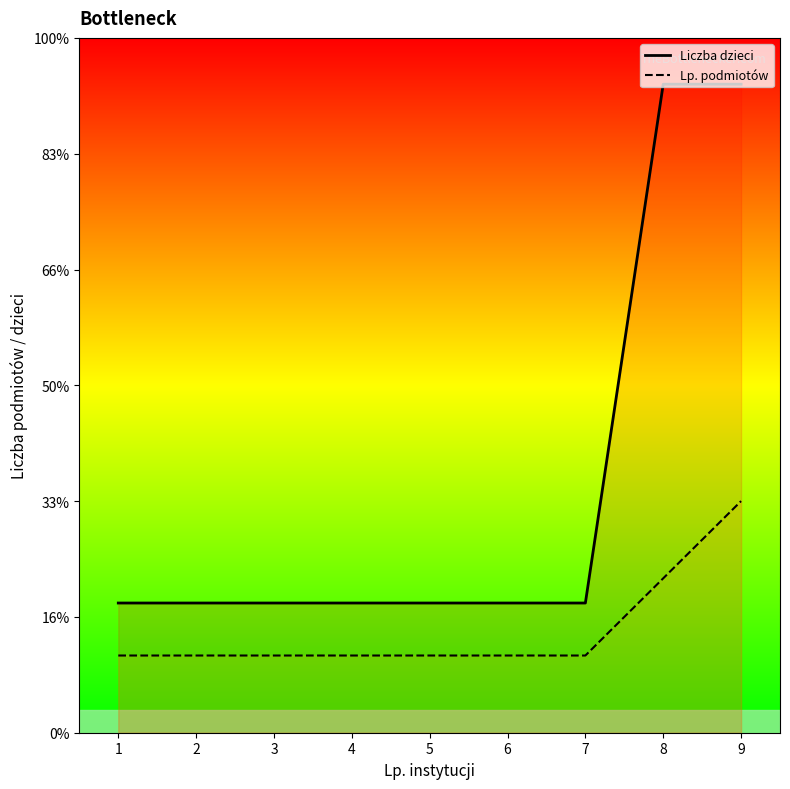

Which category has the highest value in the Liczba dzieci series?

8